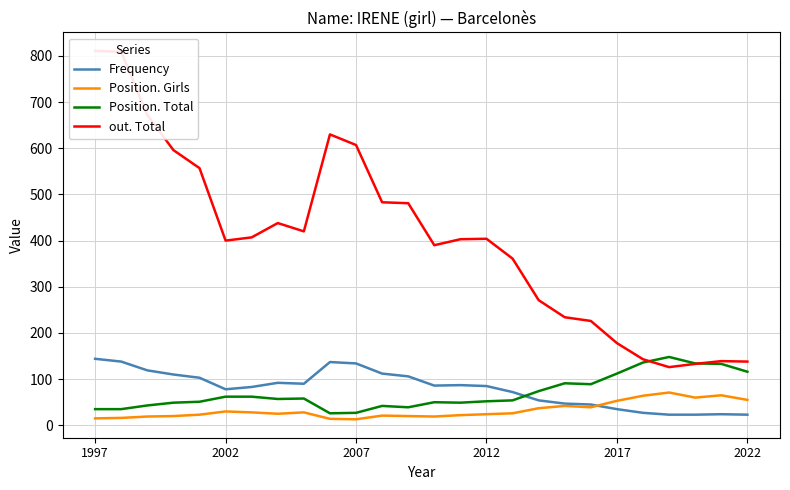

The Position. Girls series shows 53 at 2017. True or false?

True